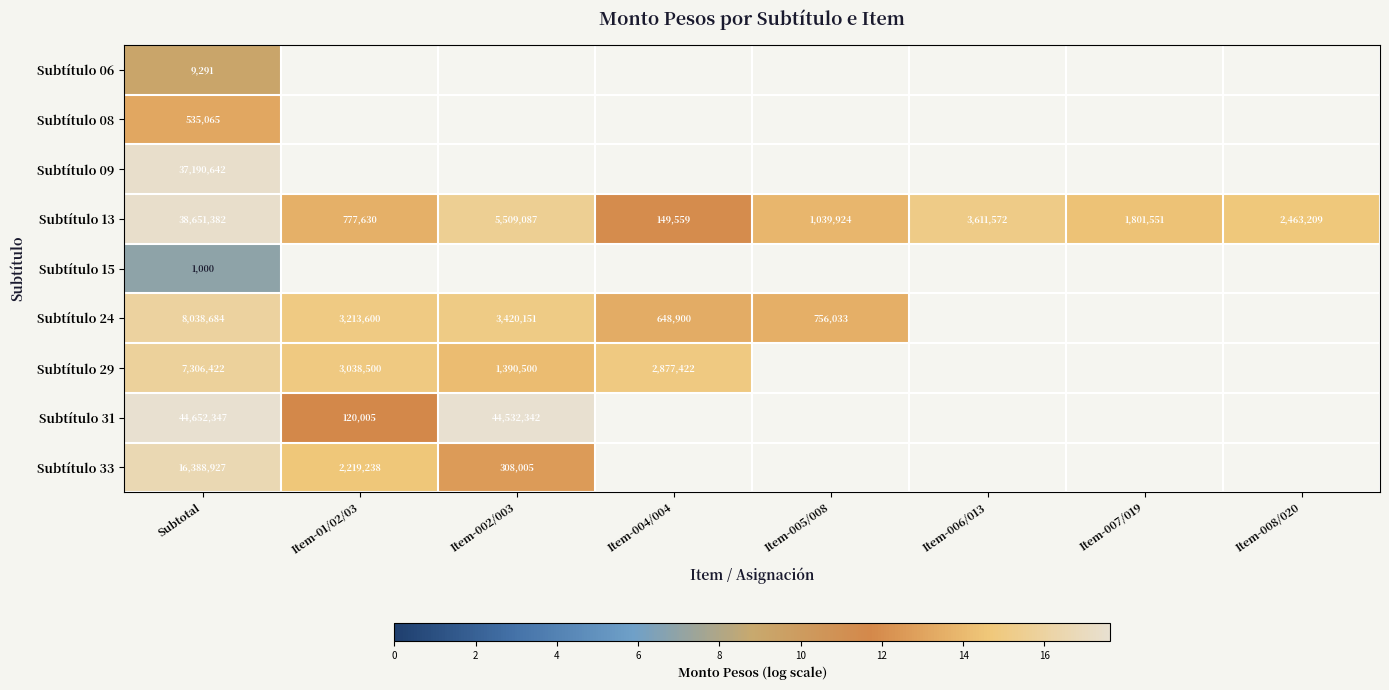

Which has a higher value, Item-005/008 or Item-004/004?

Item-004/004